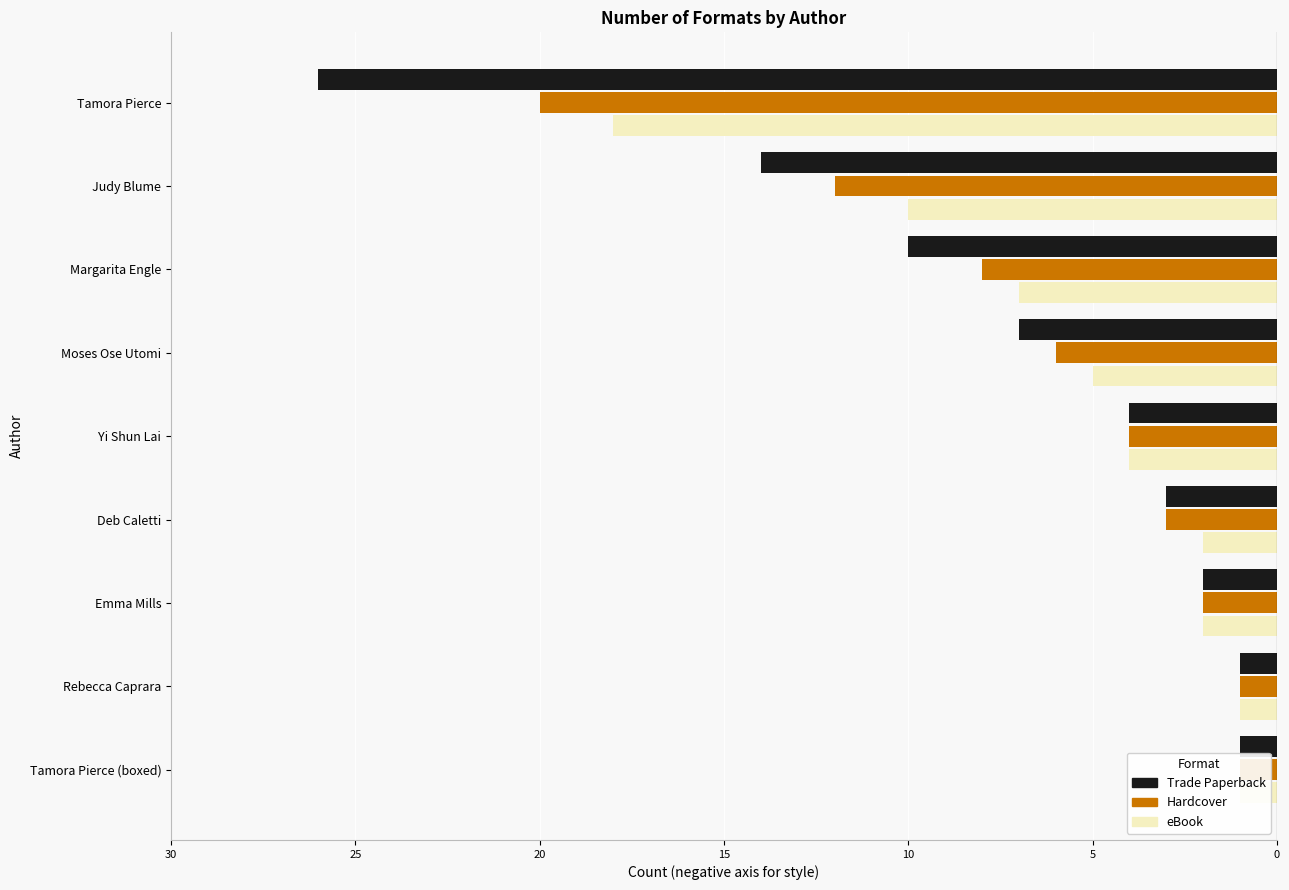

Does the chart contain stacked bars?

No